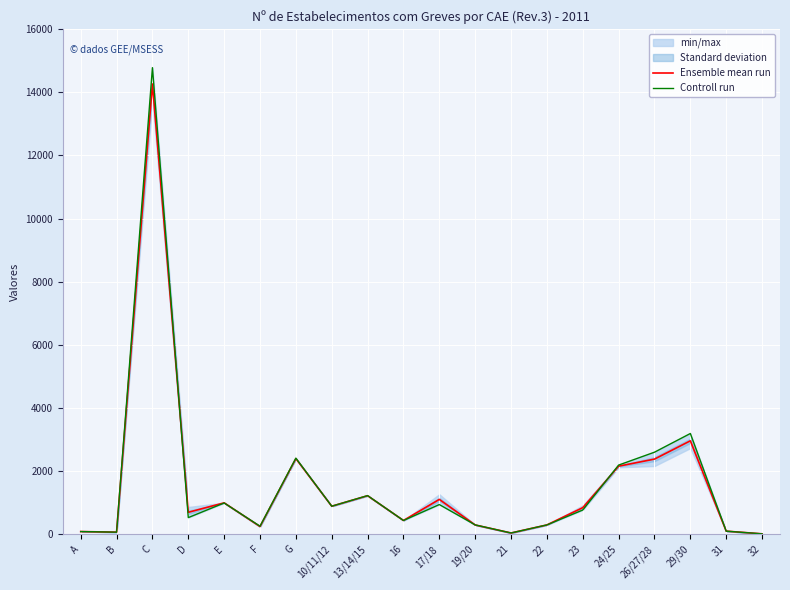

How many lines are shown in the chart?

2